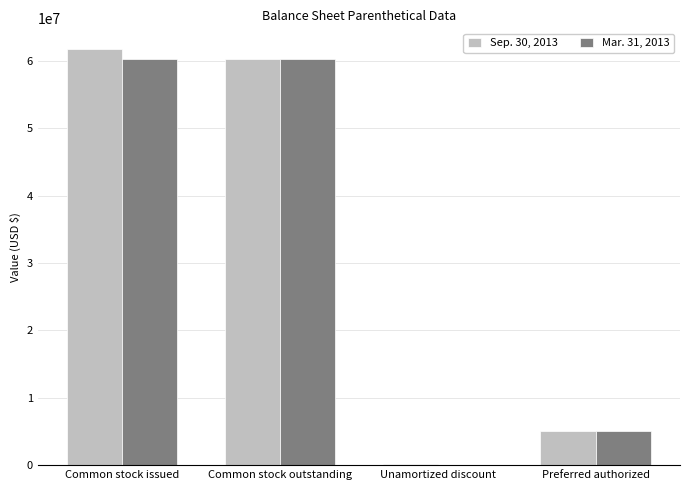

Where is Sep. 30, 2013 nearest to the value 30970243?

Preferred authorized